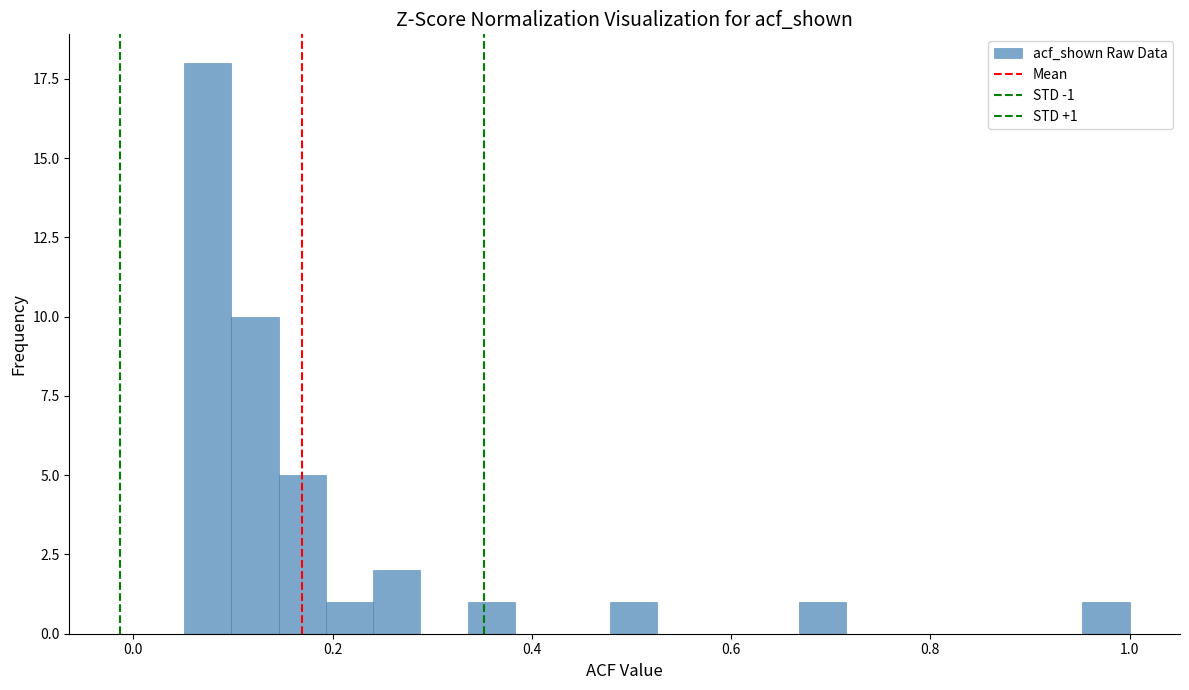

Around what value on the x-axis is the tallest bar? Give the approximate position of its centre, as read against the axis.

0.08